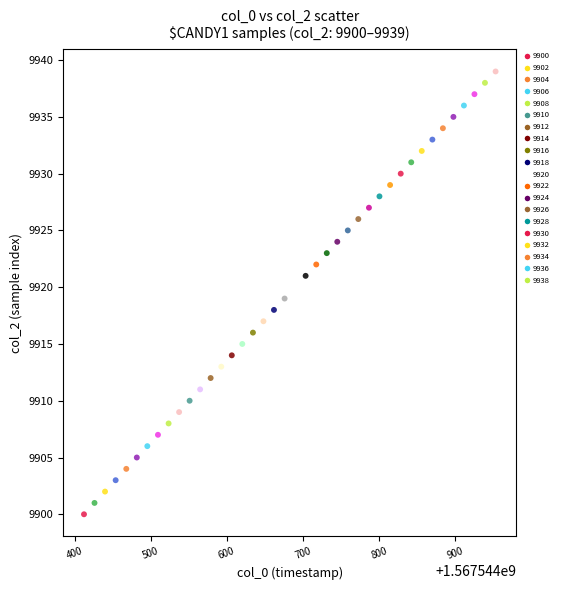

What is the range of Y values (max minus min)?

39